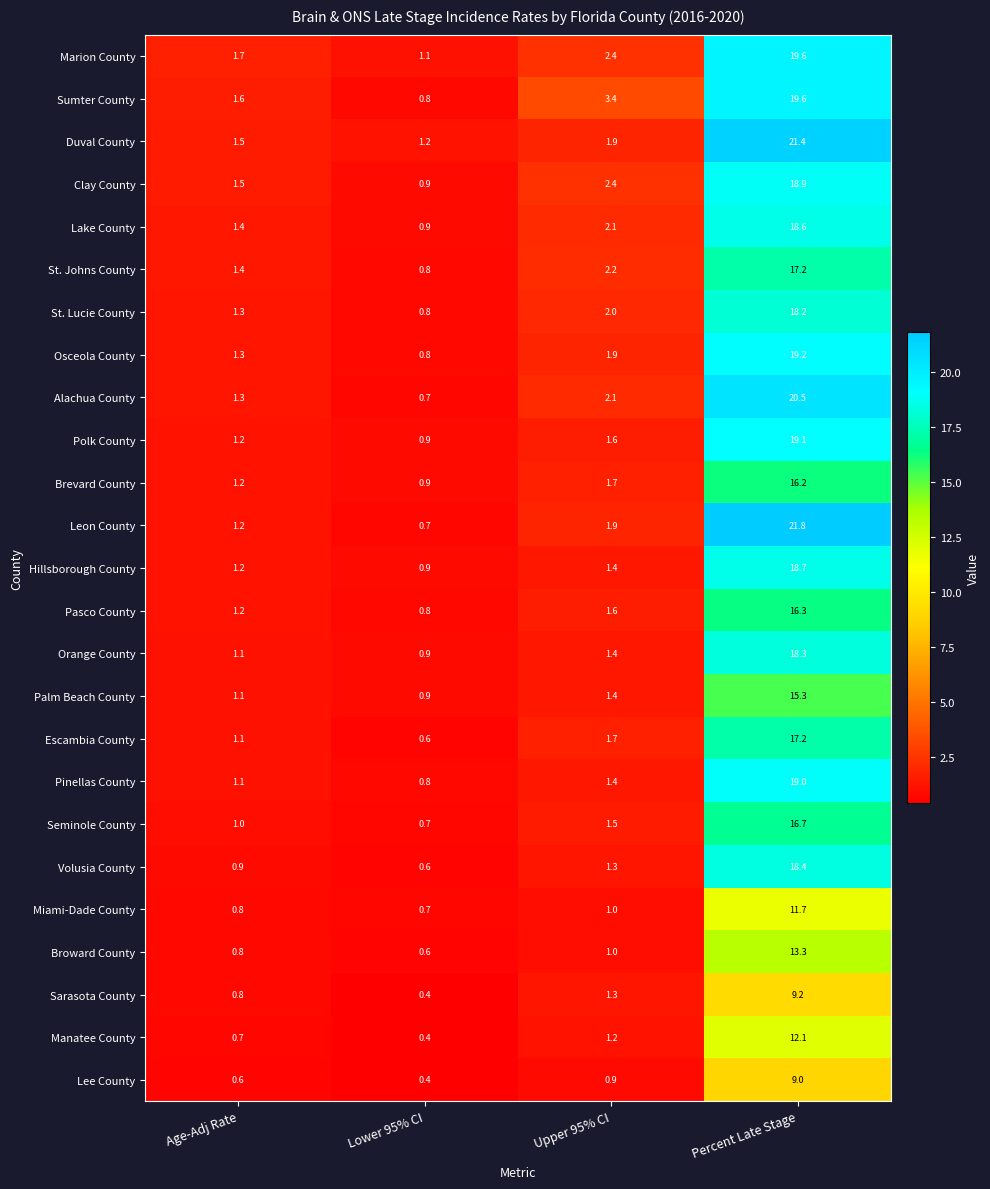

What is the total value across all series at Upper 95% CI?

42.7